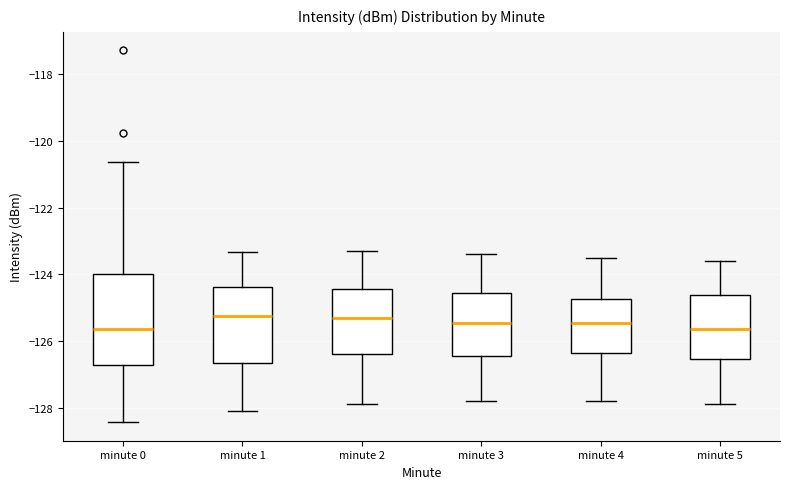

Reading left to right, read every box against the y-axis: the position of its median line, the range the box covers, and the ends of its whiskers. The values are not printed on the chart, so give them approximately, as read against the axis.

minute 0: median -125.6, box -126.8 to -124.0, whiskers -128.4 to -120.6
minute 1: median -125.2, box -126.6 to -124.4, whiskers -128.2 to -123.4
minute 2: median -125.2, box -126.4 to -124.4, whiskers -127.8 to -123.2
minute 3: median -125.4, box -126.4 to -124.6, whiskers -127.8 to -123.4
minute 4: median -125.4, box -126.4 to -124.8, whiskers -127.8 to -123.4
minute 5: median -125.6, box -126.6 to -124.6, whiskers -127.8 to -123.6